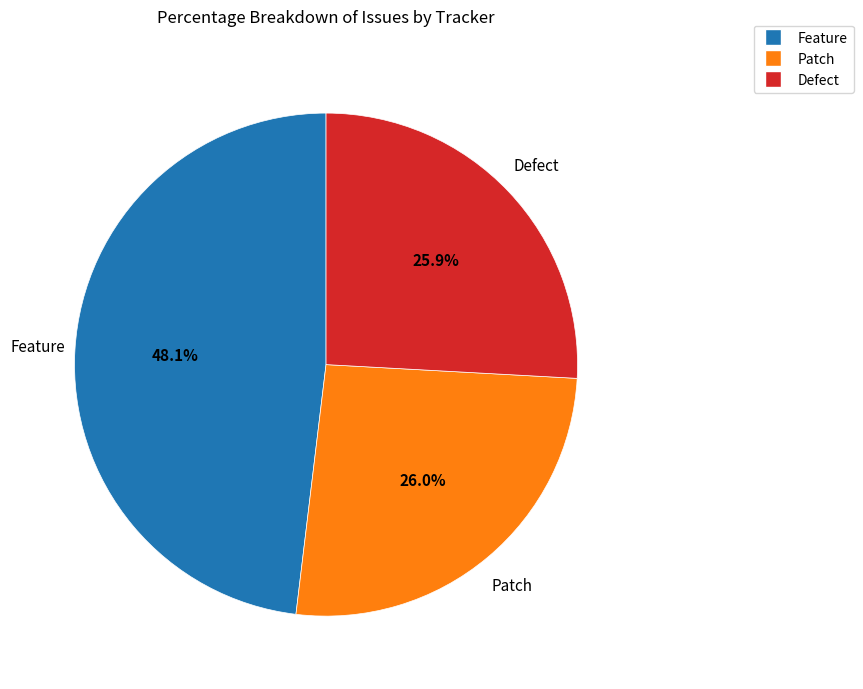

To the nearest percent, what percentage of the pie is Patch?

26%